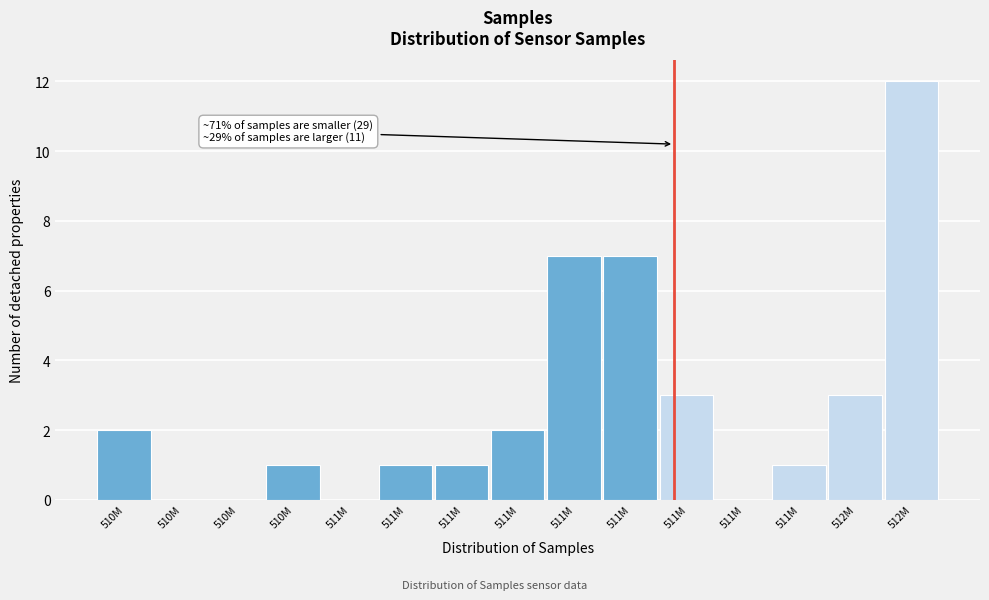

Are the bars horizontal?

No